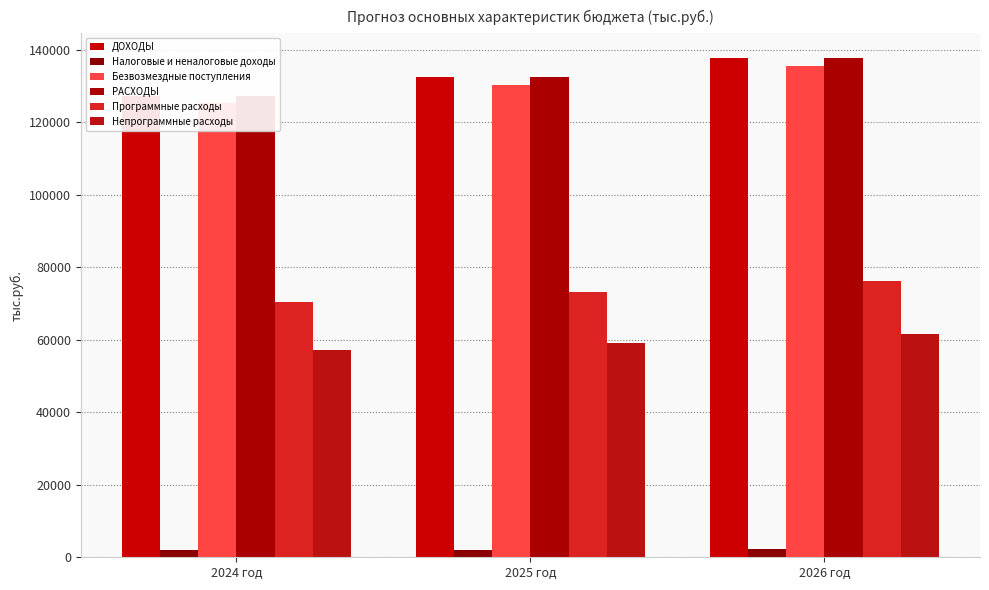

Reading left to right, list all the values displayed in this chart.

ДОХОДЫ: 2024 год=127412.9	2025 год=132531.4	2026 год=137703.1
Налоговые и неналоговые доходы: 2024 год=2058.0	2025 год=2143.6	2026 год=2229.1
Безвозмездные поступления: 2024 год=125354.9	2025 год=130387.8	2026 год=135474.0
РАСХОДЫ: 2024 год=127412.9	2025 год=132531.4	2026 год=137703.1
Программные расходы: 2024 год=70341.1	2025 год=73267.7	2026 год=76191.7
Непрограммные расходы: 2024 год=57071.8	2025 год=59263.7	2026 год=61511.4